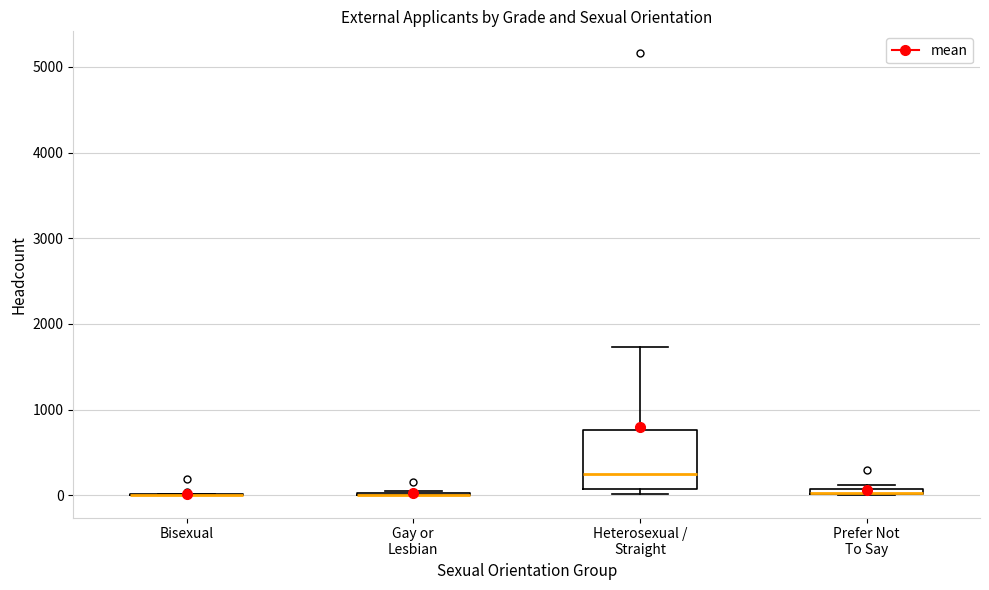

Where is the lower edge of the box for Heterosexual / Straight on the y-axis? The values are not printed on the chart, so give them approximately, as read against the axis.

100